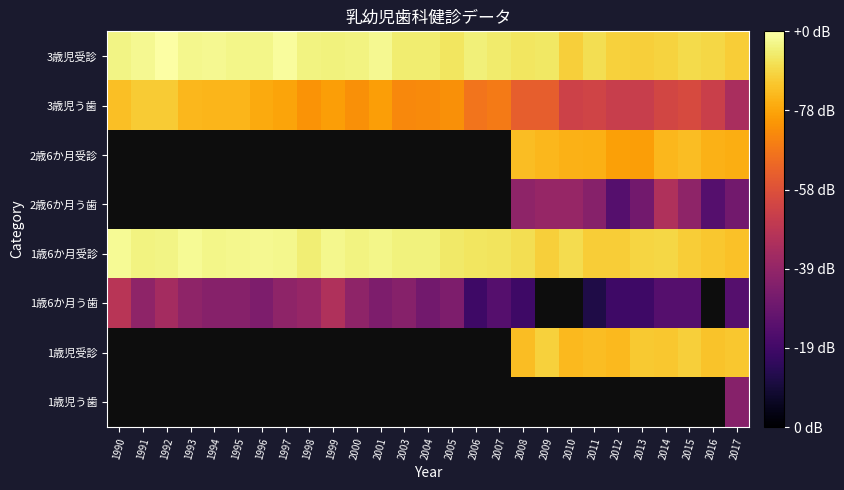

List the labels in order of 1歳6か月う歯 value, largest first.

1990, 1999, 1992, 1998, 1991, 1993, 1997, 2000, 1994, 1995, 2003, 1996, 2001, 2005, 2004, 2007, 2014, 2015, 2006, 2016, 2017, 2012, 2013, 2008, 2009, 2010, 2011